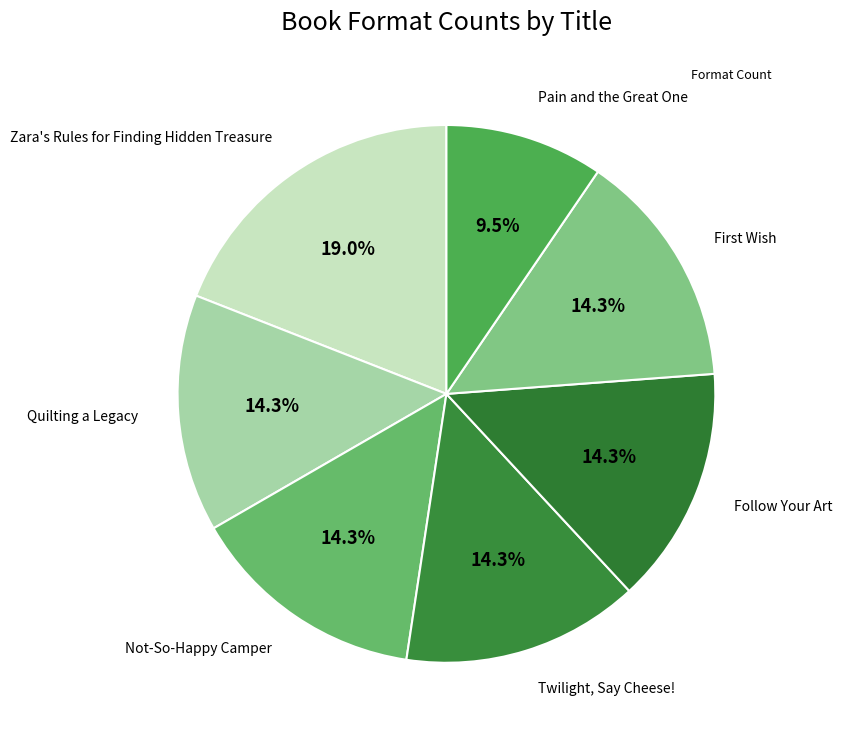

How many segments does this pie chart have?

7